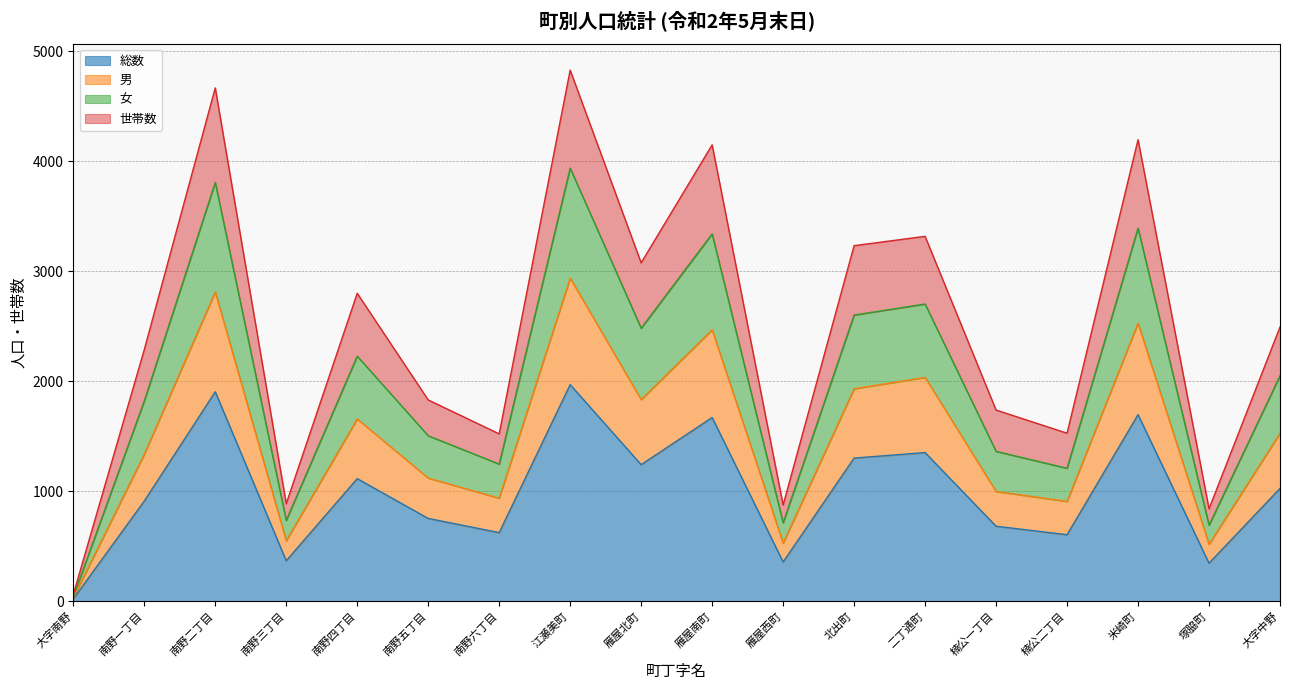

At which category does 世帯数 reach its first local valley?

南野三丁目